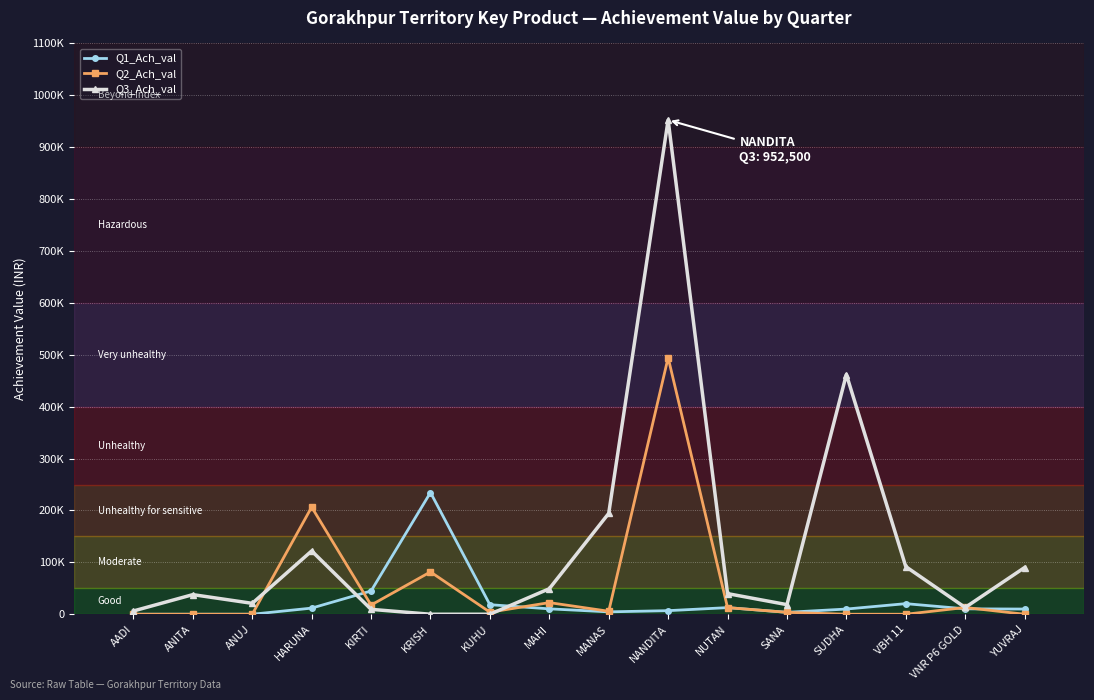

What is the spread (max minus min) of values at SANA?

14800